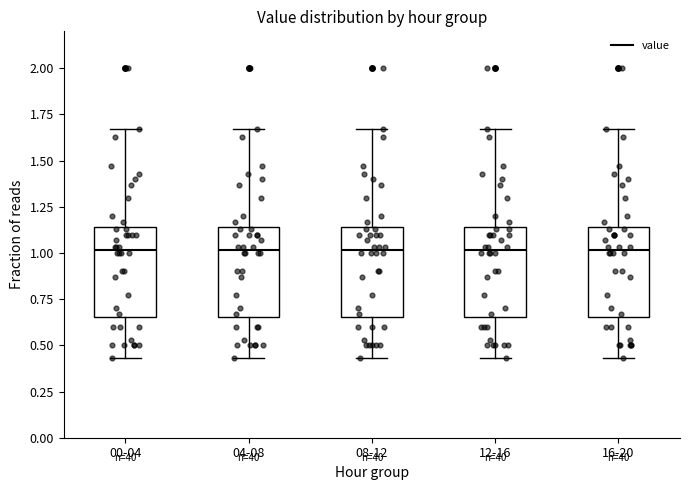

Where is the lower edge of the box for 00-04 on the y-axis? The values are not printed on the chart, so give them approximately, as read against the axis.

0.65